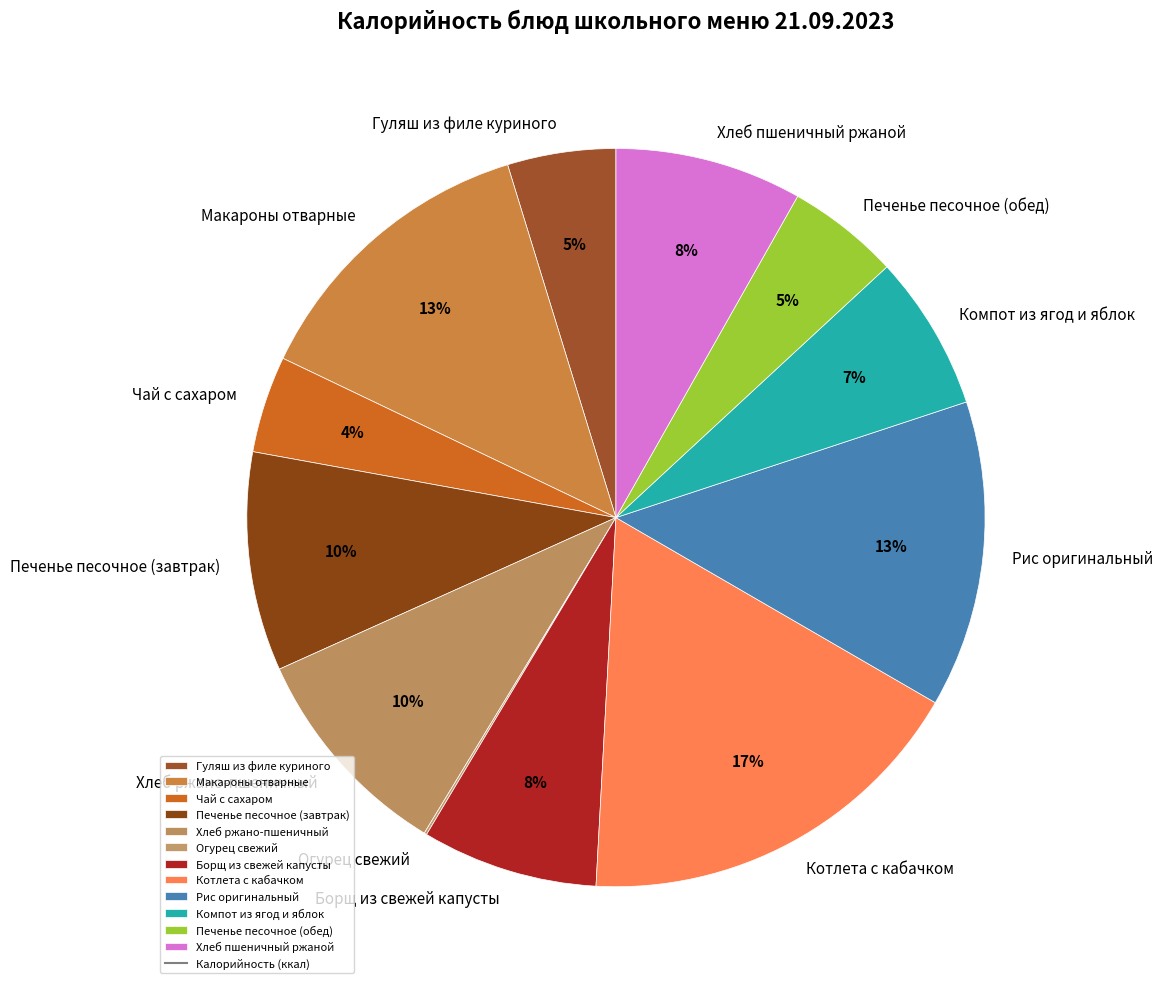

To the nearest percent, what is the average slice percentage?

8%